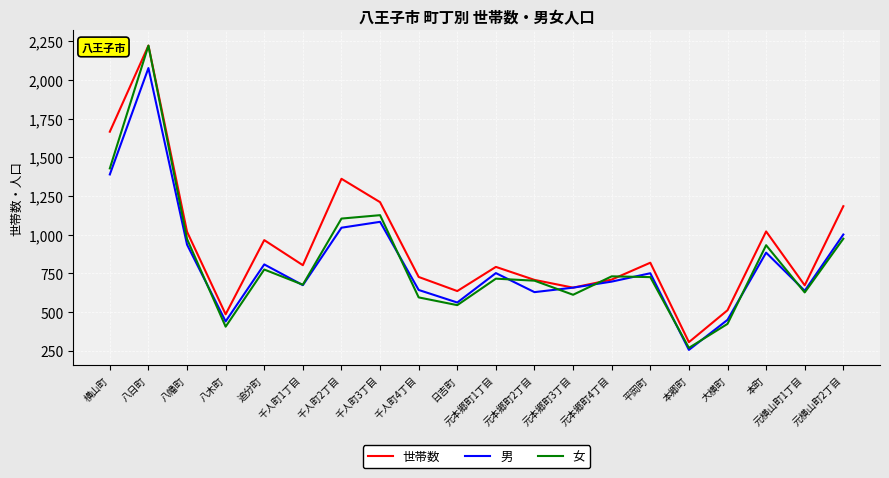

What position from the right is 千人町1丁目?

15